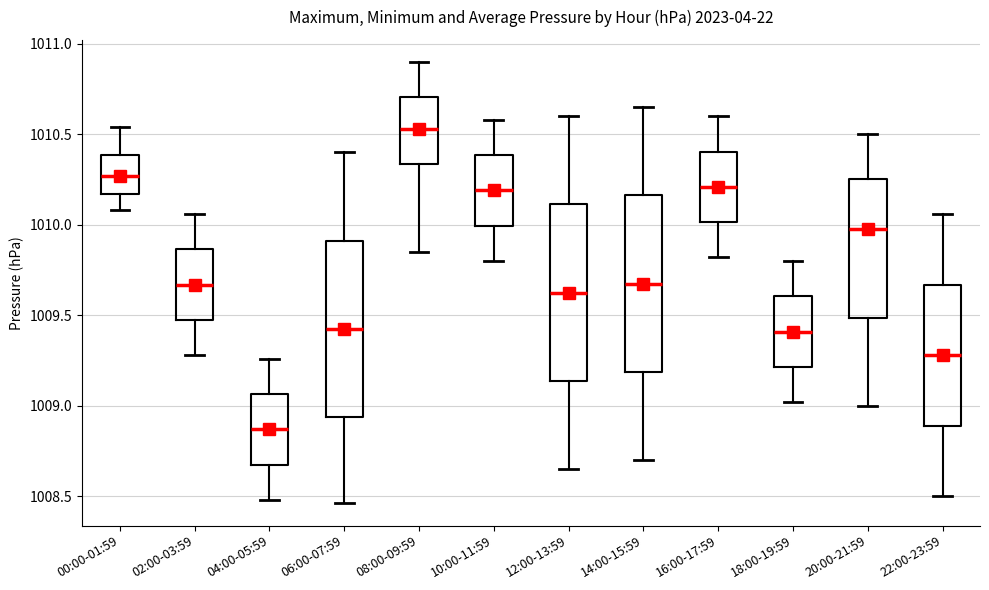

Reading left to right, read every box against the y-axis: the position of its median line, the range the box covers, and the ends of its whiskers. The values are not printed on the chart, so give them approximately, as read against the axis.

00:00-01:59: median 1010.25, box 1010.15 to 1010.40, whiskers 1010.10 to 1010.55
02:00-03:59: median 1009.65, box 1009.50 to 1009.85, whiskers 1009.30 to 1010.05
04:00-05:59: median 1008.85, box 1008.70 to 1009.05, whiskers 1008.50 to 1009.25
06:00-07:59: median 1009.45, box 1008.95 to 1009.90, whiskers 1008.45 to 1010.40
08:00-09:59: median 1010.55, box 1010.35 to 1010.70, whiskers 1009.85 to 1010.90
10:00-11:59: median 1010.20, box 1010.00 to 1010.40, whiskers 1009.80 to 1010.60
12:00-13:59: median 1009.65, box 1009.15 to 1010.10, whiskers 1008.65 to 1010.60
14:00-15:59: median 1009.70, box 1009.20 to 1010.15, whiskers 1008.70 to 1010.65
16:00-17:59: median 1010.20, box 1010.00 to 1010.40, whiskers 1009.80 to 1010.60
18:00-19:59: median 1009.40, box 1009.20 to 1009.60, whiskers 1009.00 to 1009.80
20:00-21:59: median 1010.00, box 1009.50 to 1010.25, whiskers 1009.00 to 1010.50
22:00-23:59: median 1009.30, box 1008.90 to 1009.65, whiskers 1008.50 to 1010.05